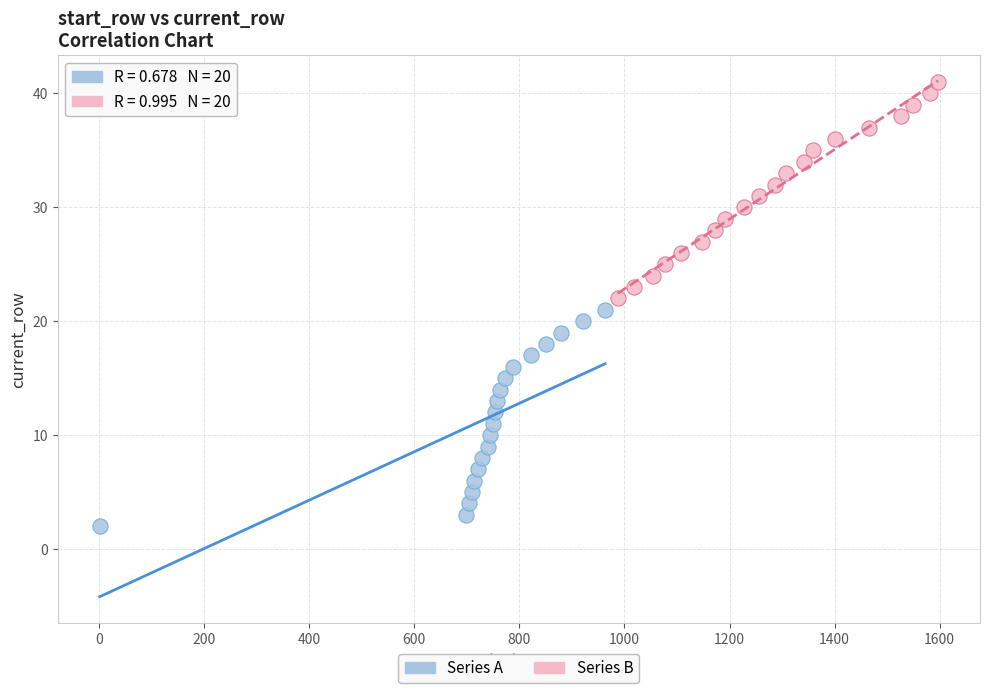

Which series reaches the minimum Y coordinate?

Series A